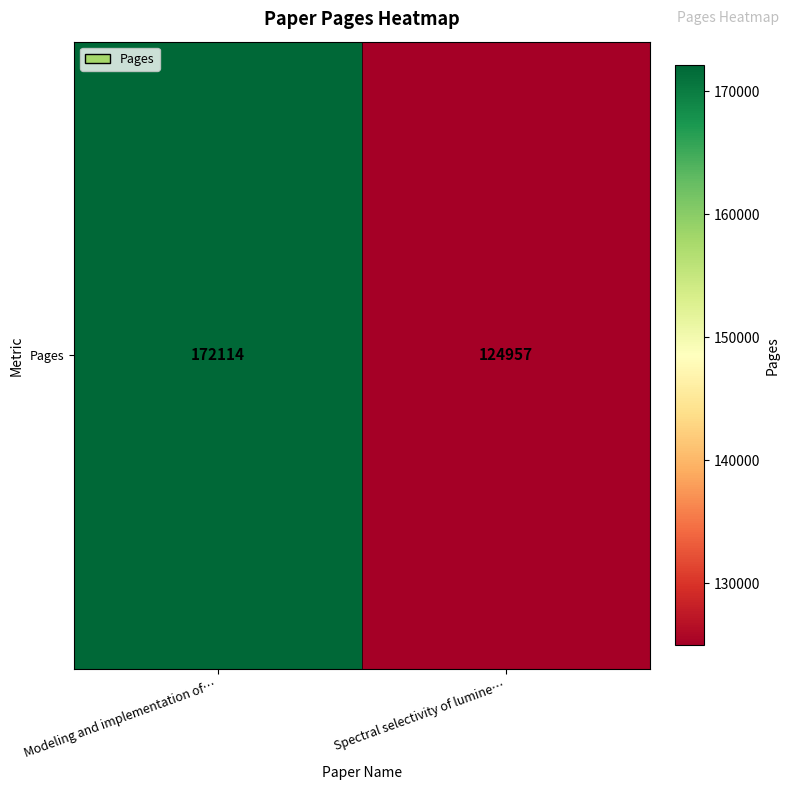

True or false: the data shows 202470 at Spectral selectivity of lumine….

False